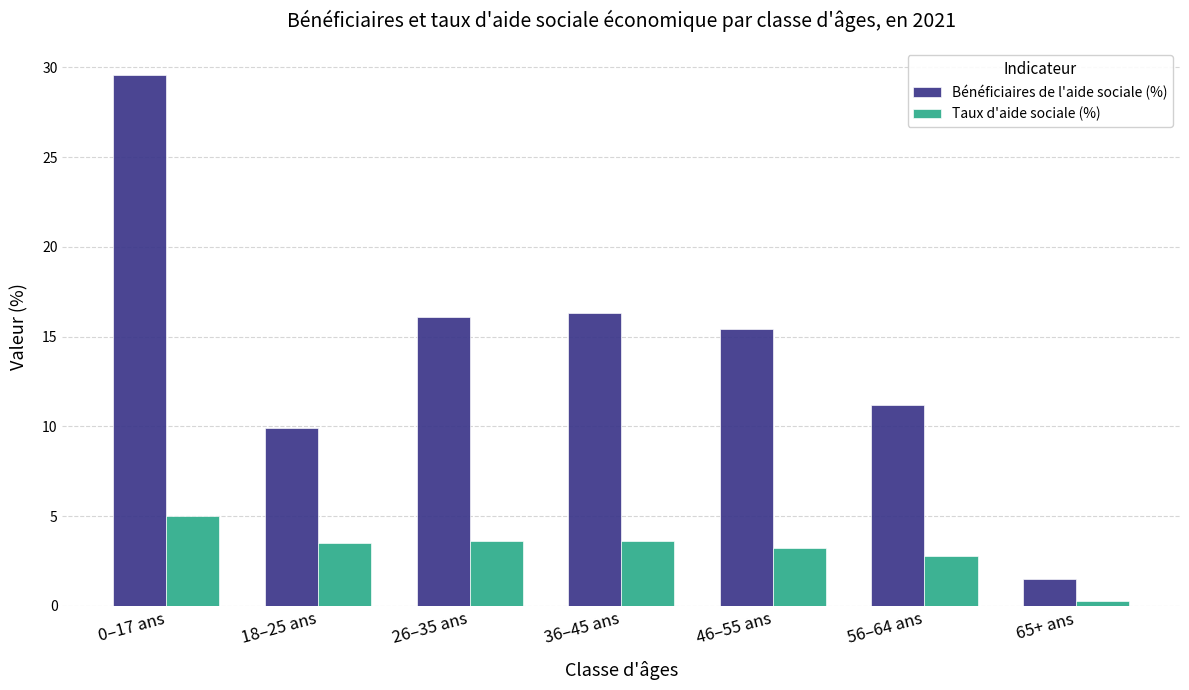

What is the sum of the Bénéficiaires de l'aide sociale (%) values at 65+ ans and 18–25 ans?

11.4